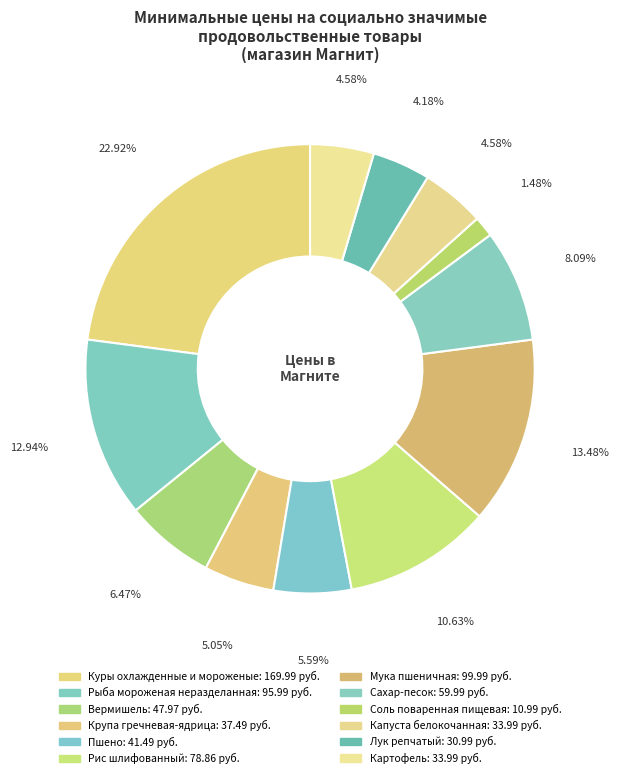

Count the number of slices in the pie.

12